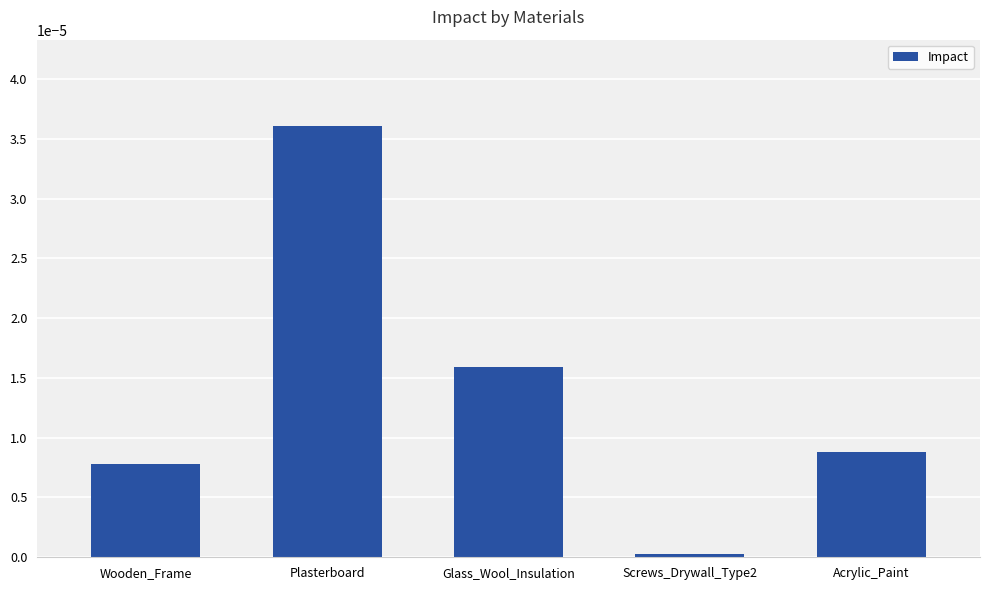

What is the label of the 1st bar from the right?

Acrylic_Paint